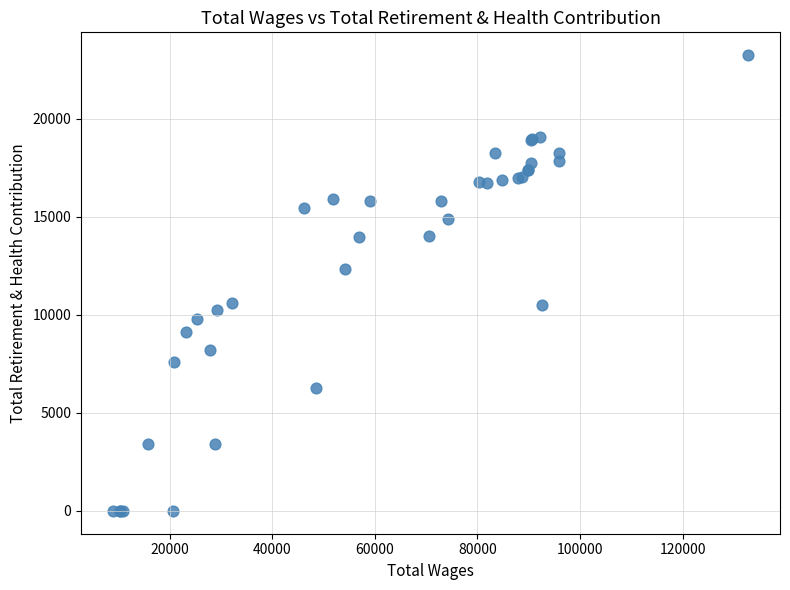

What Y value in the scatter plot is closest to 11626?

12346.4